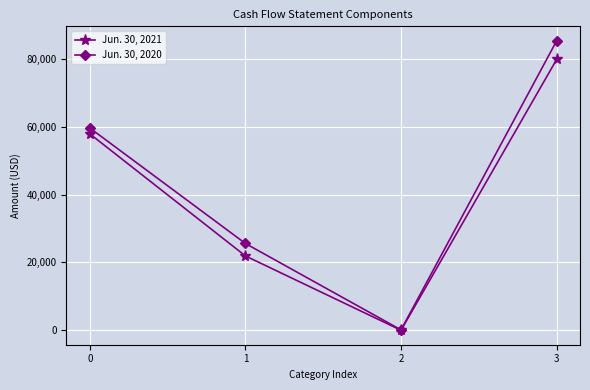

What is the smallest value displayed?

13